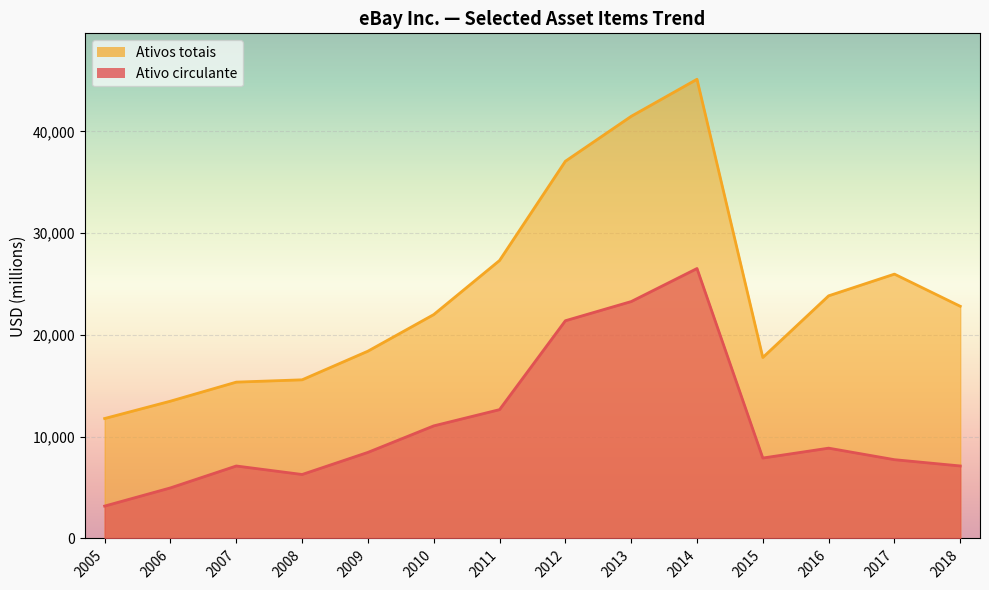

How many interior local peaks does the Ativos totais series have?

2